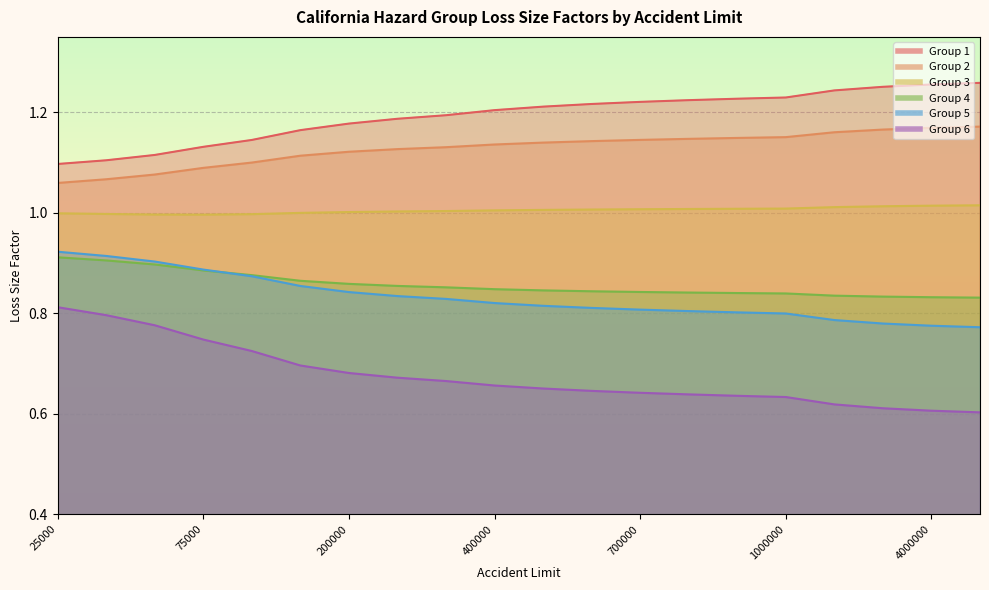

What is the average value of the Group 3 series?

1.0